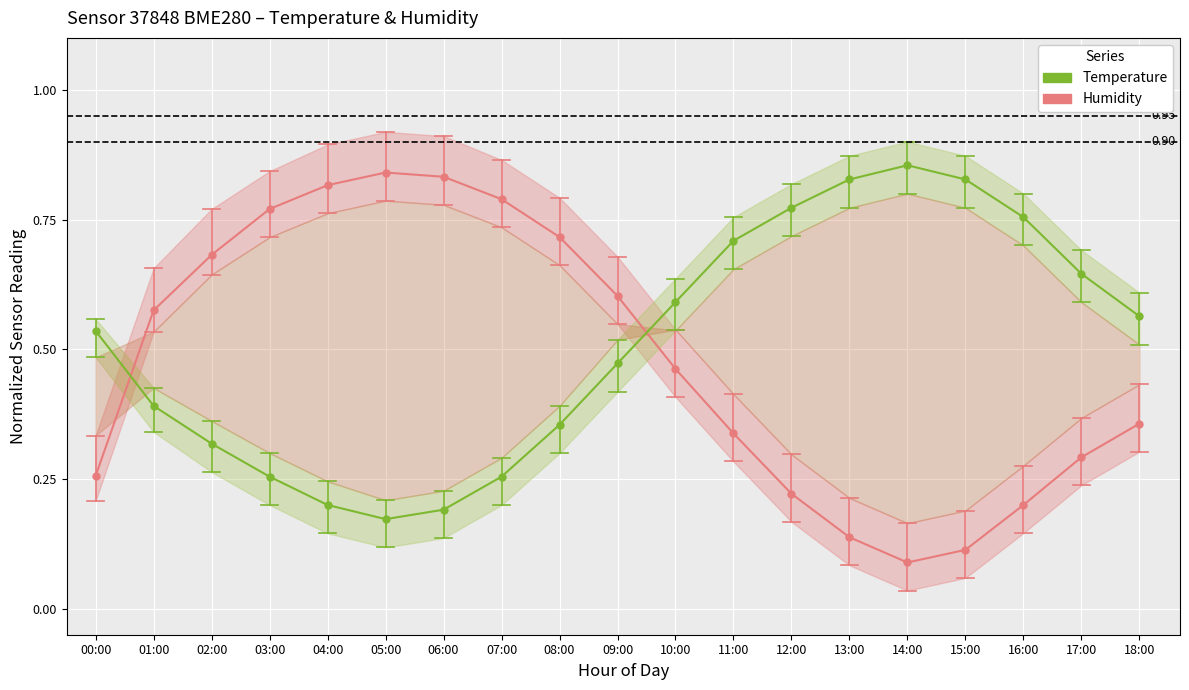

In Temperature (Pre), how many points are higher than both neighbors (excluding endpoints)?

1